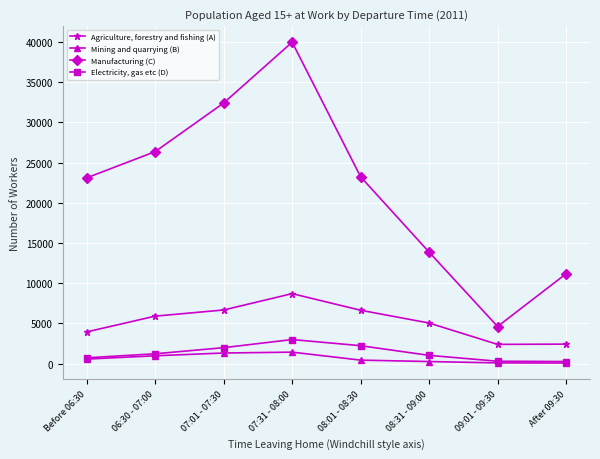

Is this an area chart (filled region under the line)?

No